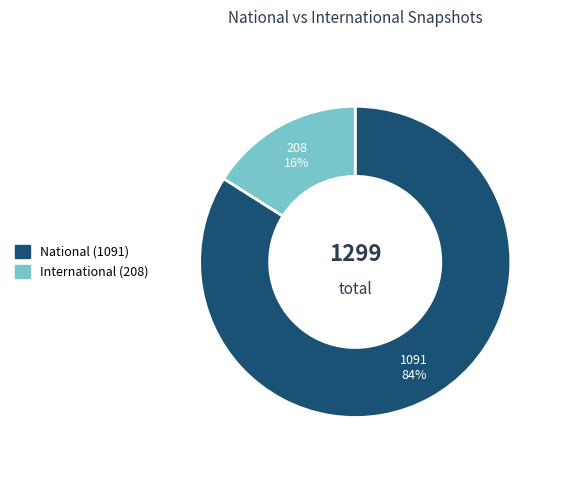

Does any single category account for the majority?

Yes